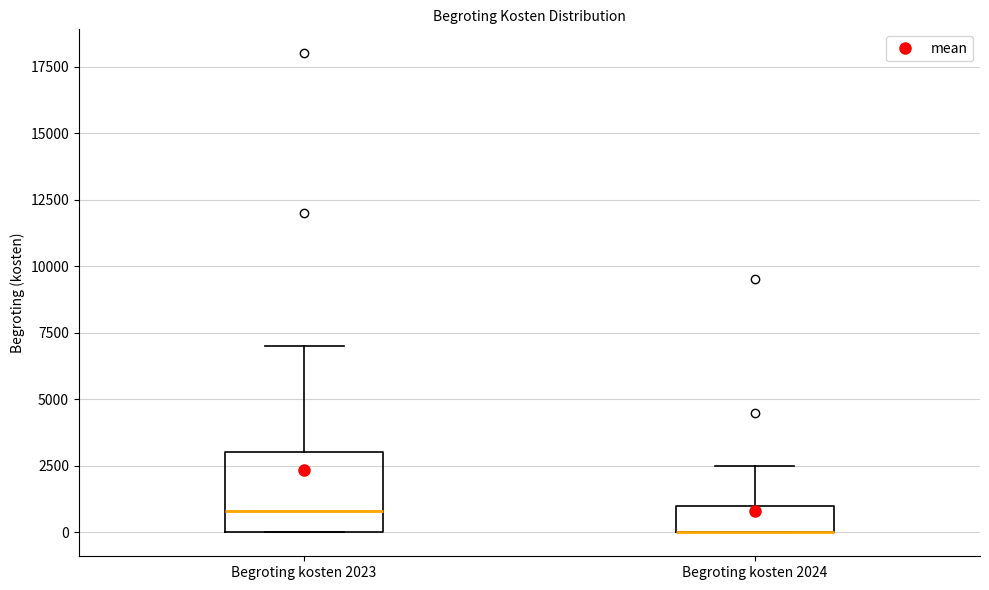

Reading left to right, transcribe this box plot: for each box, give where its median line is, the range the box spans, and where its two whiskers end, as read against the y-axis. The values are not printed on the chart, so give them approximately, as read against the axis.

Begroting kosten 2023: median 1000, box 0 to 3000, whiskers 0 to 7000
Begroting kosten 2024: median 0 (drawn on the box's lower edge), box 0 to 1000, whiskers 0 to 2500